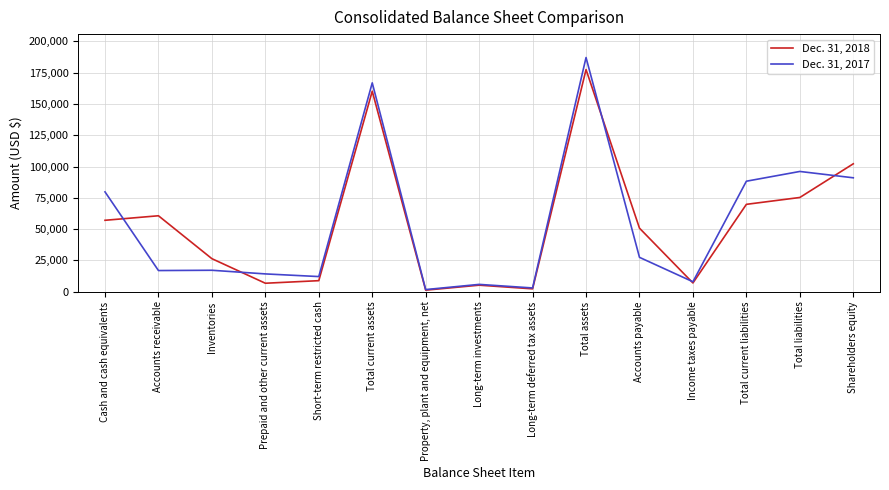

The Dec. 31, 2018 series shows 85469 at Accounts payable. True or false?

False